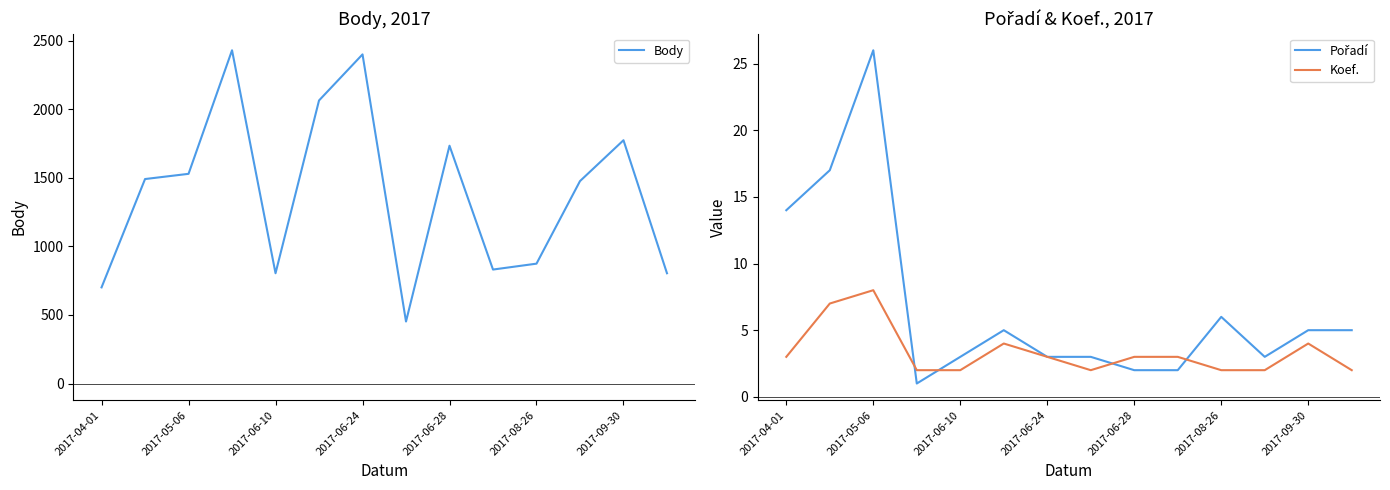

What are all the series names shown in the legend?

Body, Pořadí, Koef.